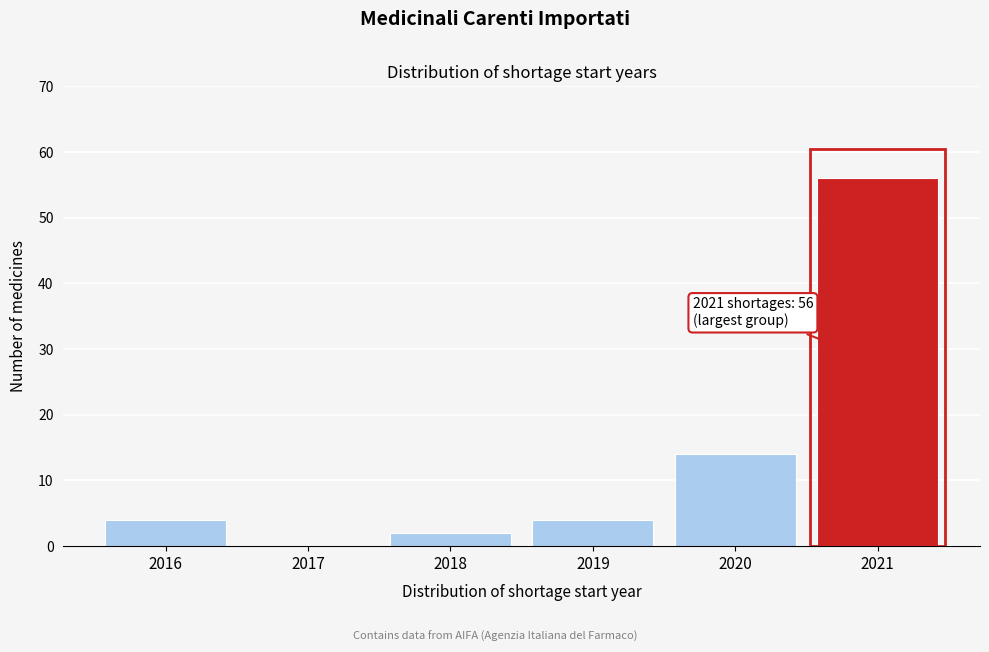

Reading left to right, list all the values displayed in this chart.

2016=4	2017=0	2018=2	2019=4	2020=14	2021=56